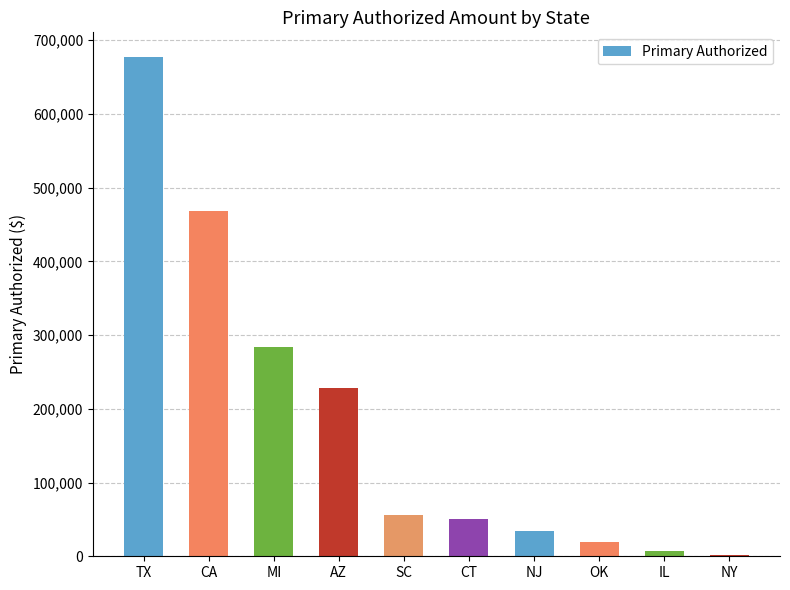

Does the chart contain stacked bars?

No